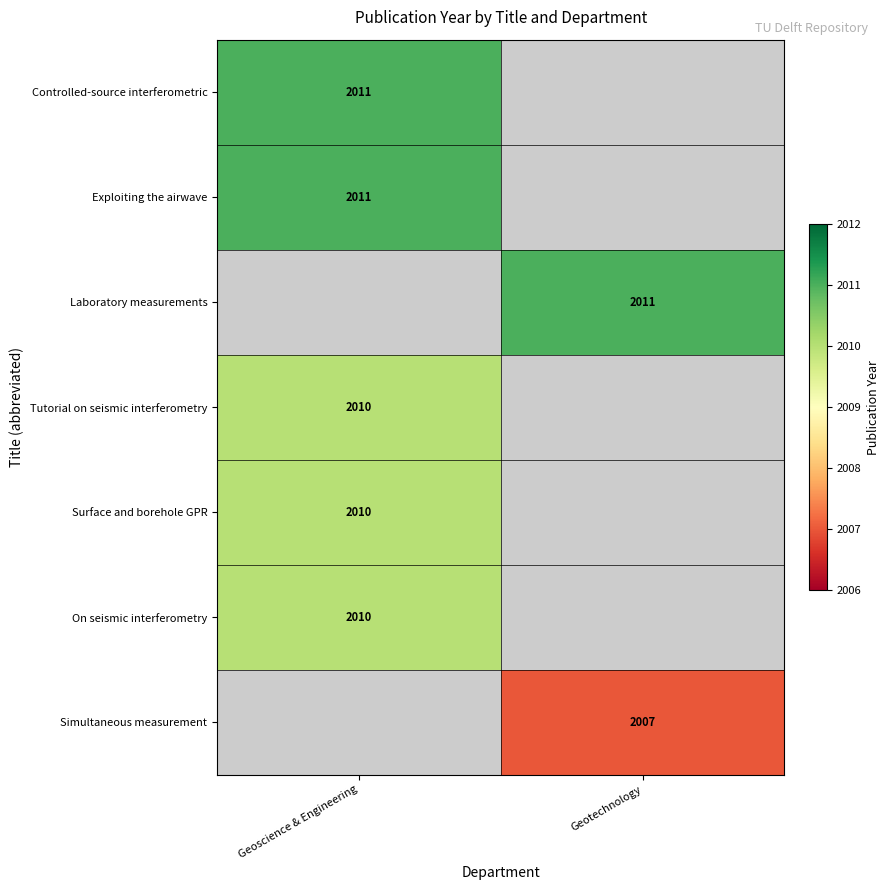

Is it true that Laboratory measurements equals 2011 at Geotechnology?

True